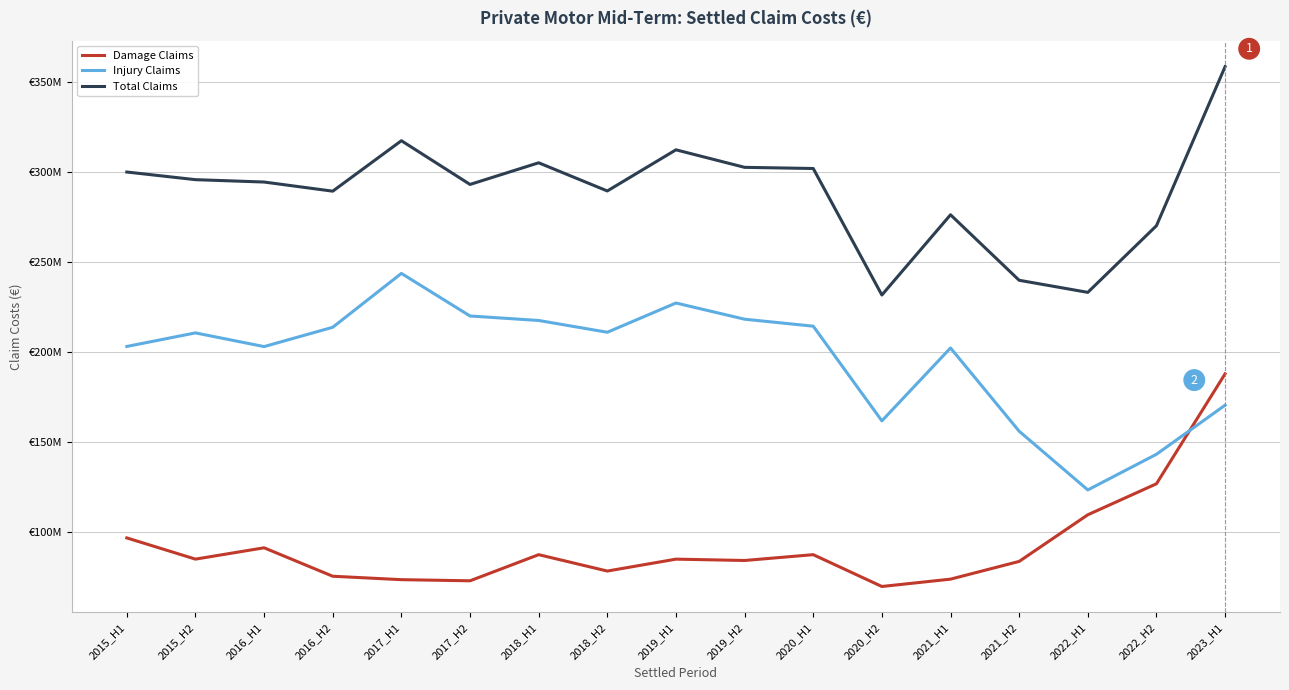

Rank the categories by Damage Claims value from highest to lowest.

2023_H1, 2022_H2, 2022_H1, 2015_H1, 2016_H1, 2018_H1, 2020_H1, 2015_H2, 2019_H1, 2019_H2, 2021_H2, 2018_H2, 2016_H2, 2021_H1, 2017_H1, 2017_H2, 2020_H2